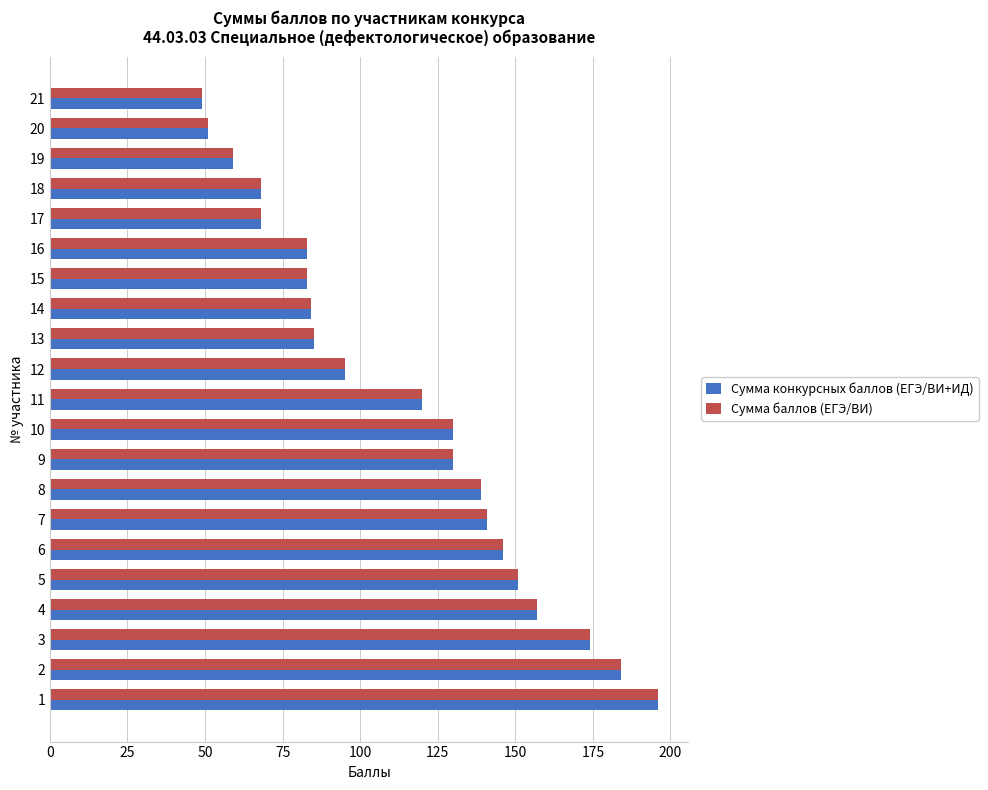

Is the value of Сумма конкурсных баллов (ЕГЭ/ВИ+ИД) at 9 greater than the value of Сумма баллов (ЕГЭ/ВИ) at 13?

Yes